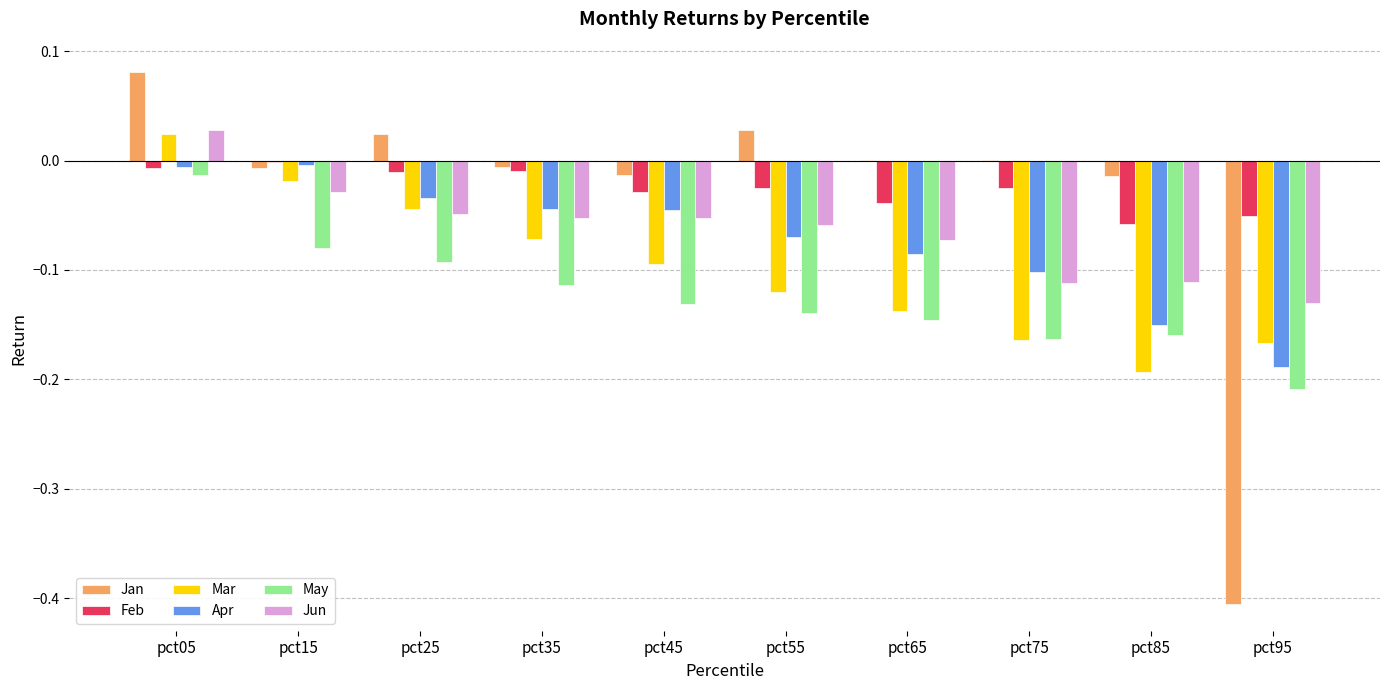

What is the spread (max minus min) of values at pct55?

0.2